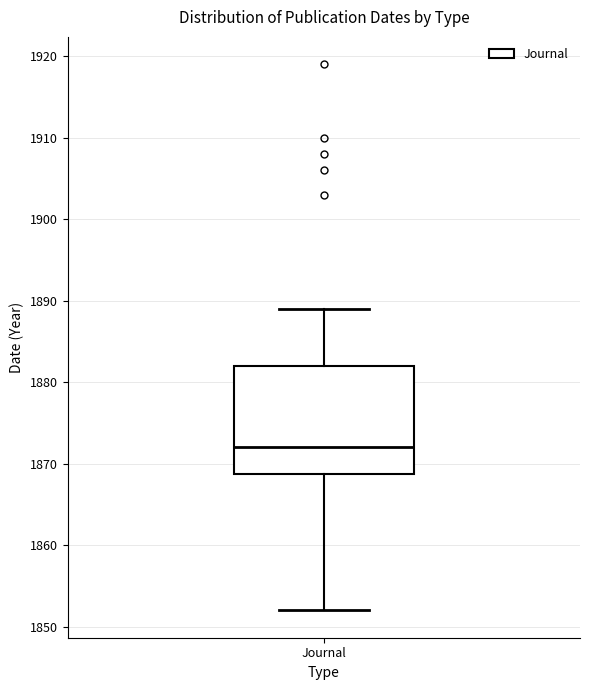

Where does the median line of the box for Journal sit on the y-axis? The values are not printed on the chart, so give them approximately, as read against the axis.

1872